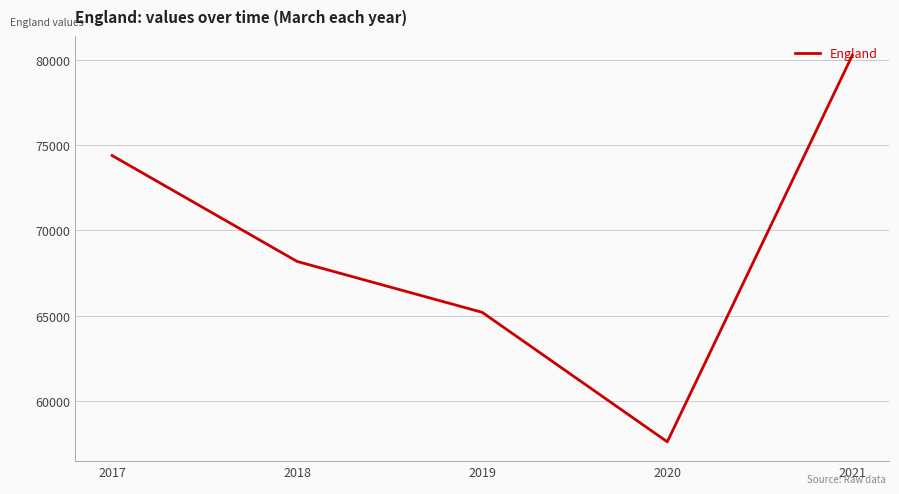

Where does the data first go above 68184?

2017